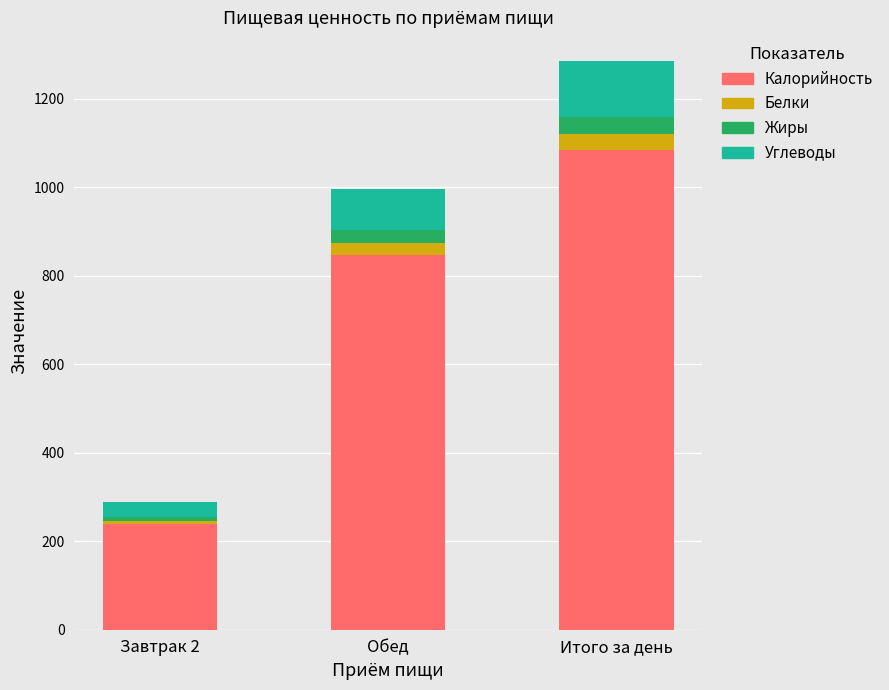

What is the minimum value for Калорийность?

238.0